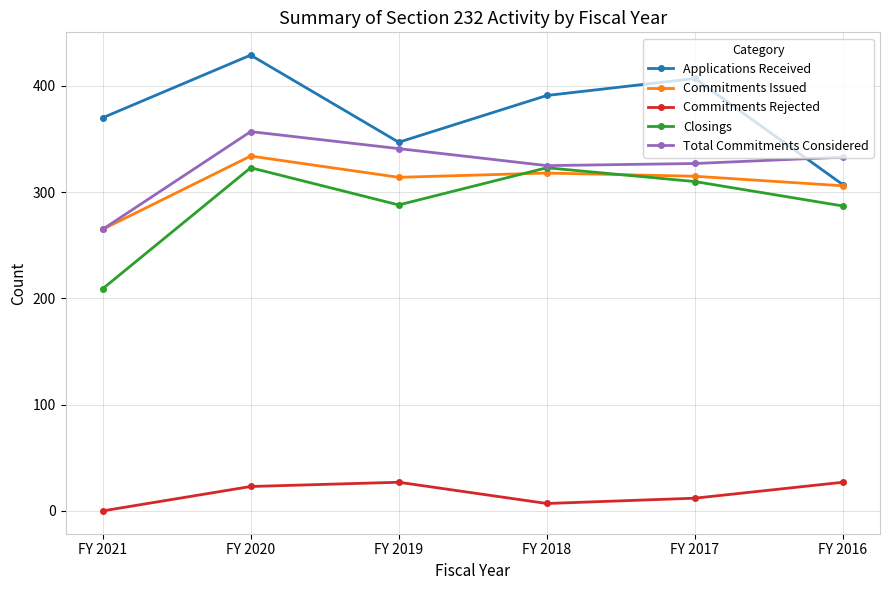

What is the average value of the Closings series?

290